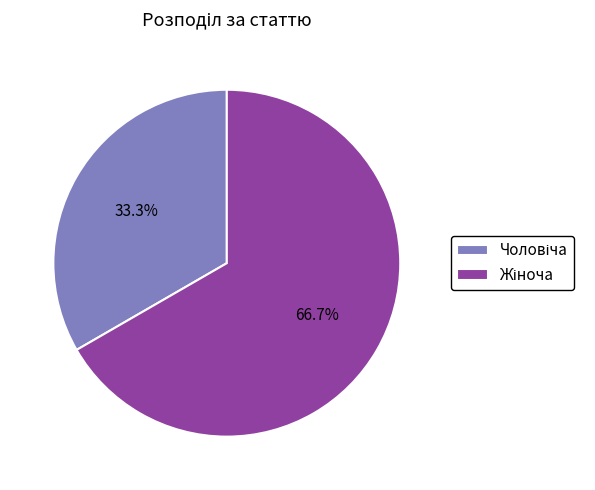

To the nearest percent, what is the difference between the largest and smallest slice percentages?

33%